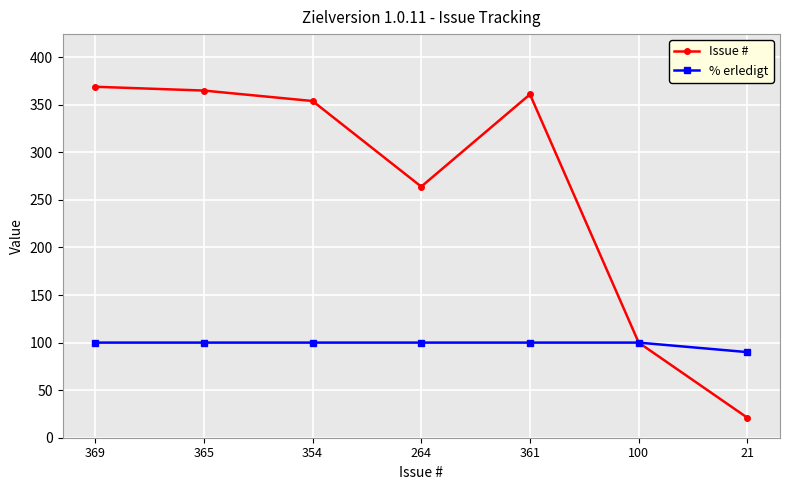

How many series are shown in this chart?

2